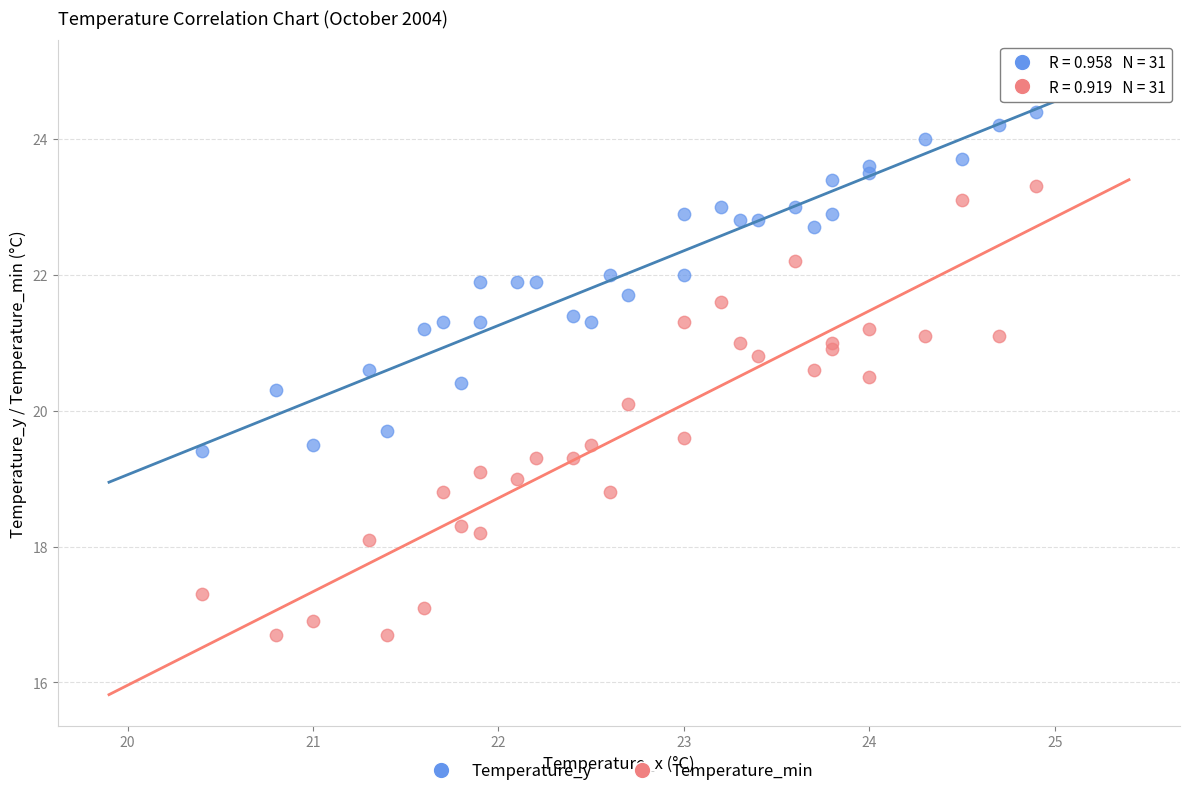

Which series contains the lowest Y value?

Temperature_min